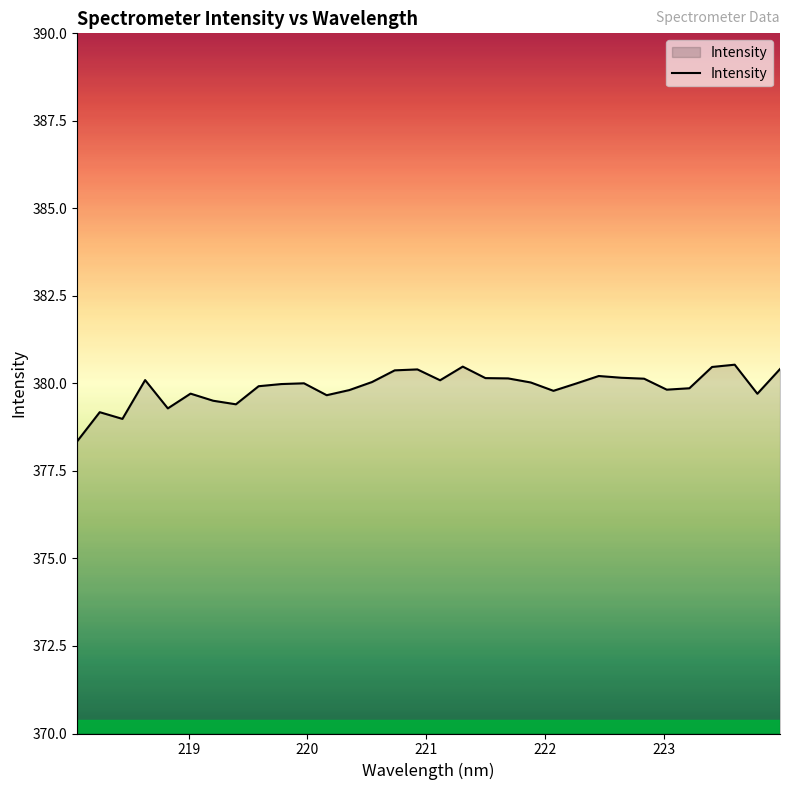

What is the greatest value displayed?

380.5